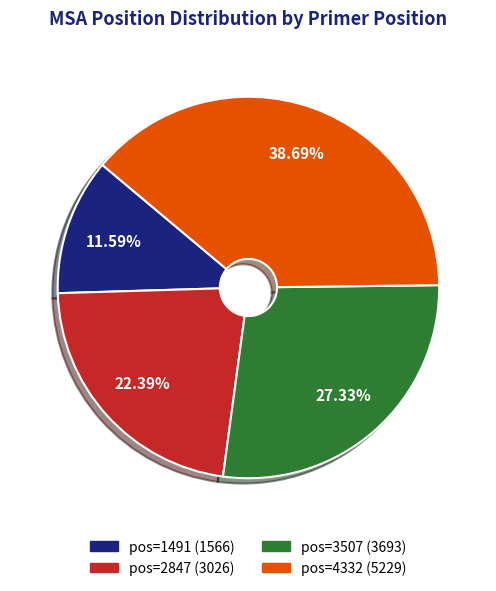

Rank the categories by value from highest to lowest.

pos=4332, pos=3507, pos=2847, pos=1491